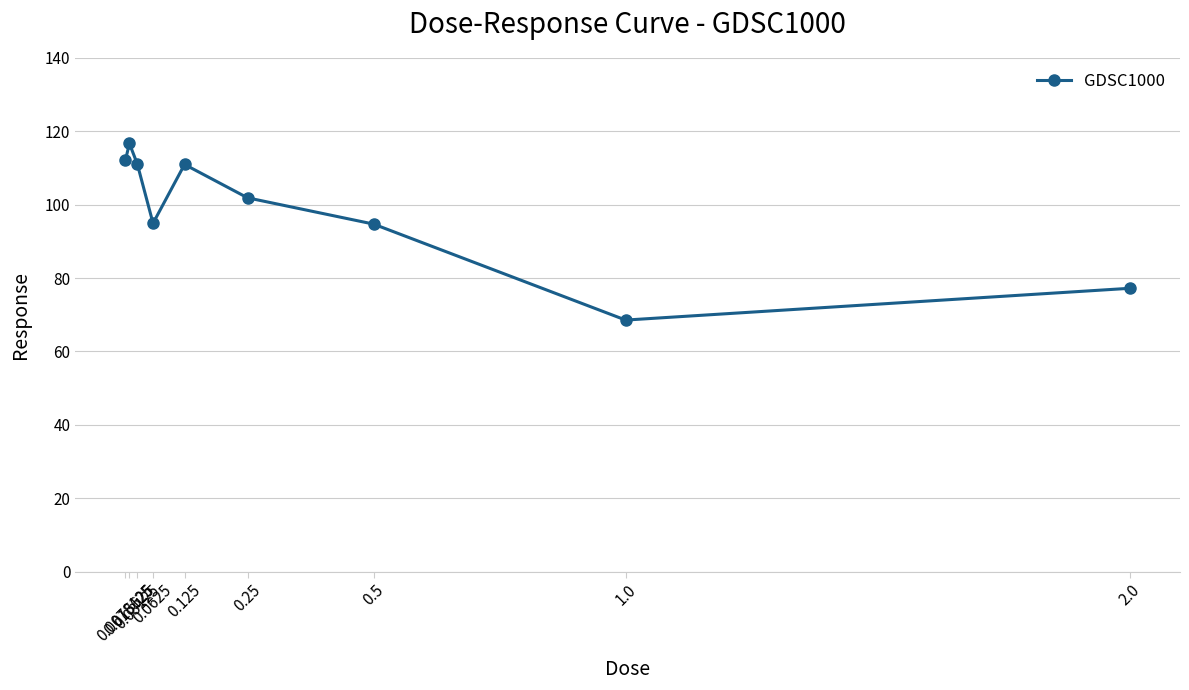

What is the change in value from 0.015625 to 2.0?

-39.5